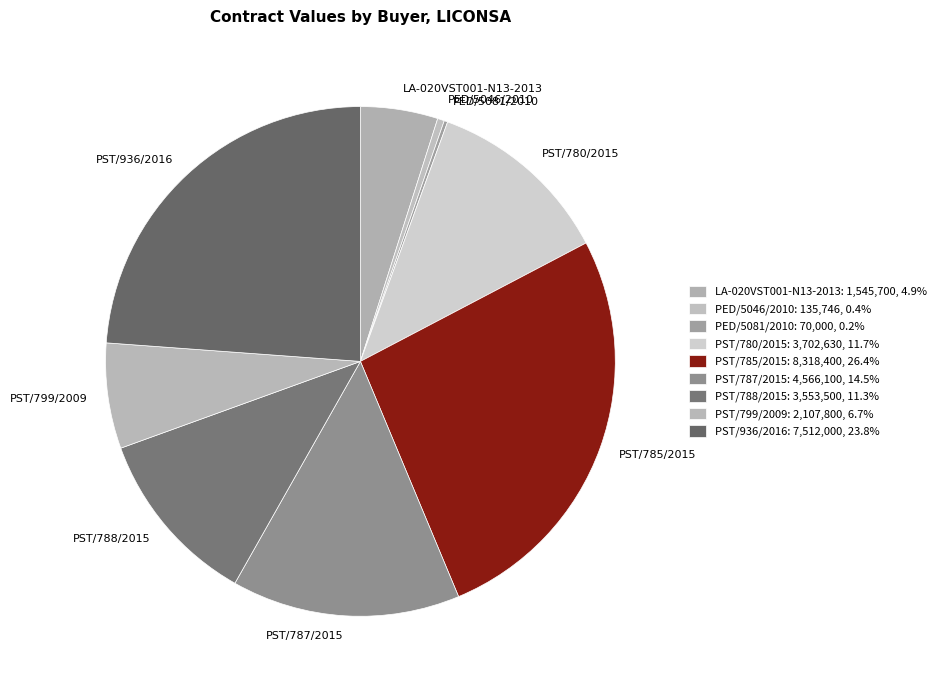

Is it true that PST/799/2009 is 7% of the pie?

True